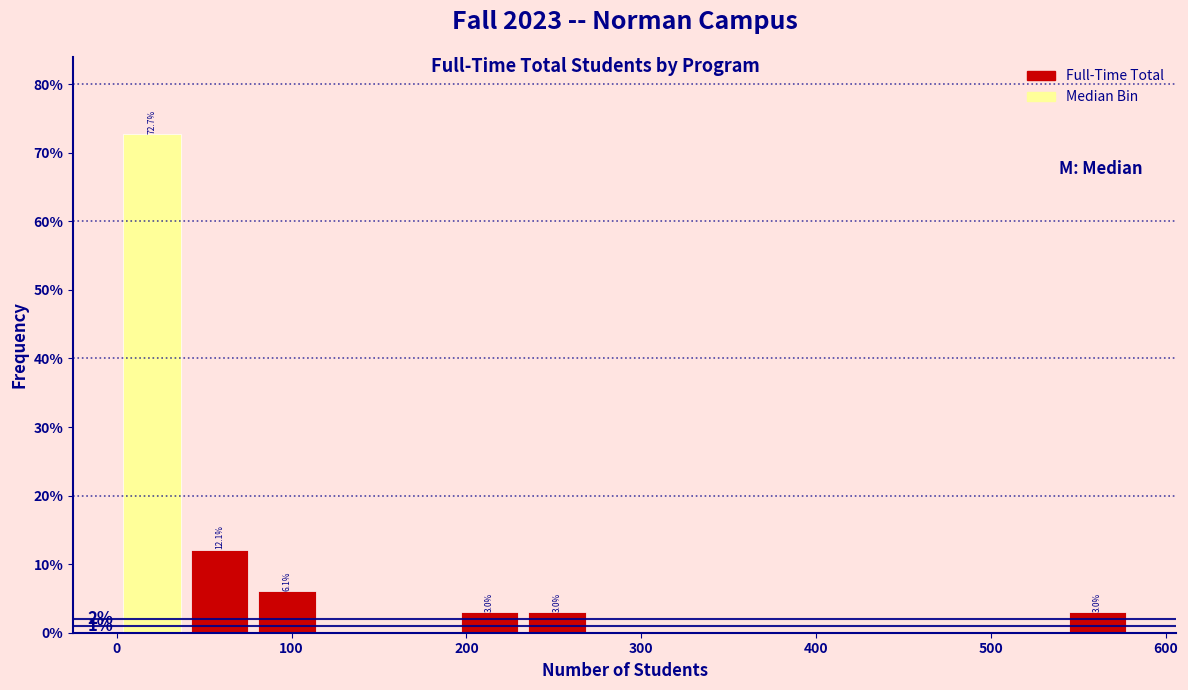

Read against the x-axis, roughly where is the centre of the tallest bar?

20